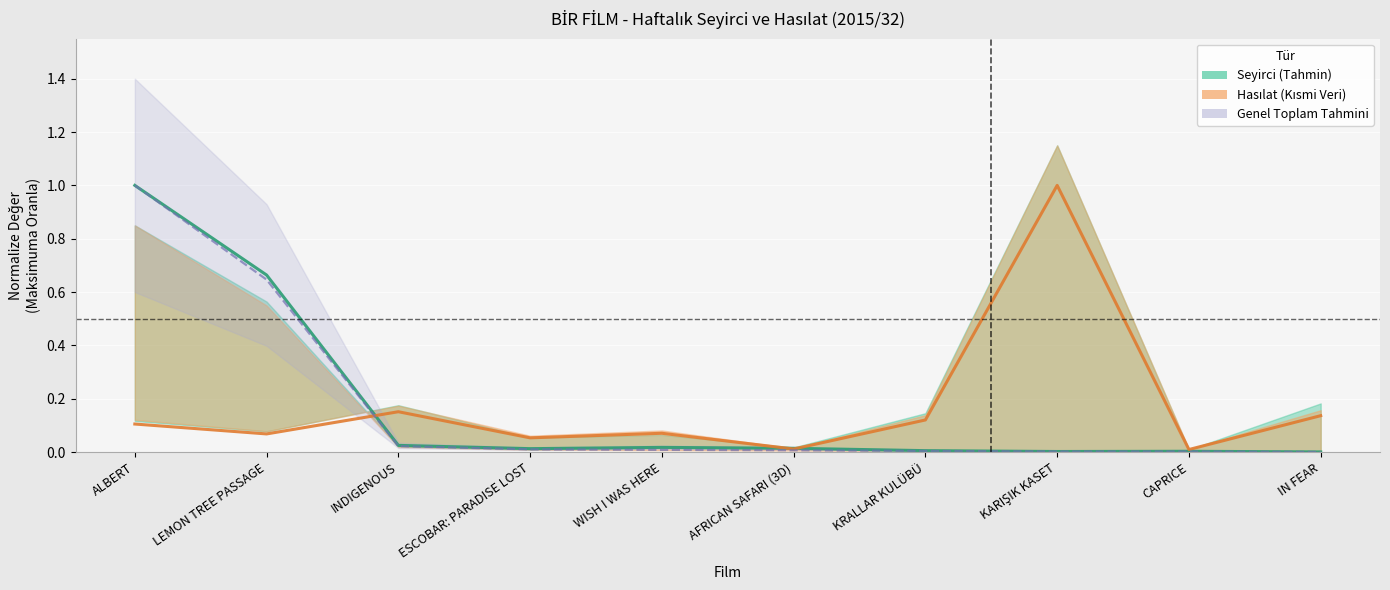

In Haftalık Seyirci (norm.), how many points are lower than both neighbors (excluding endpoints)?

2